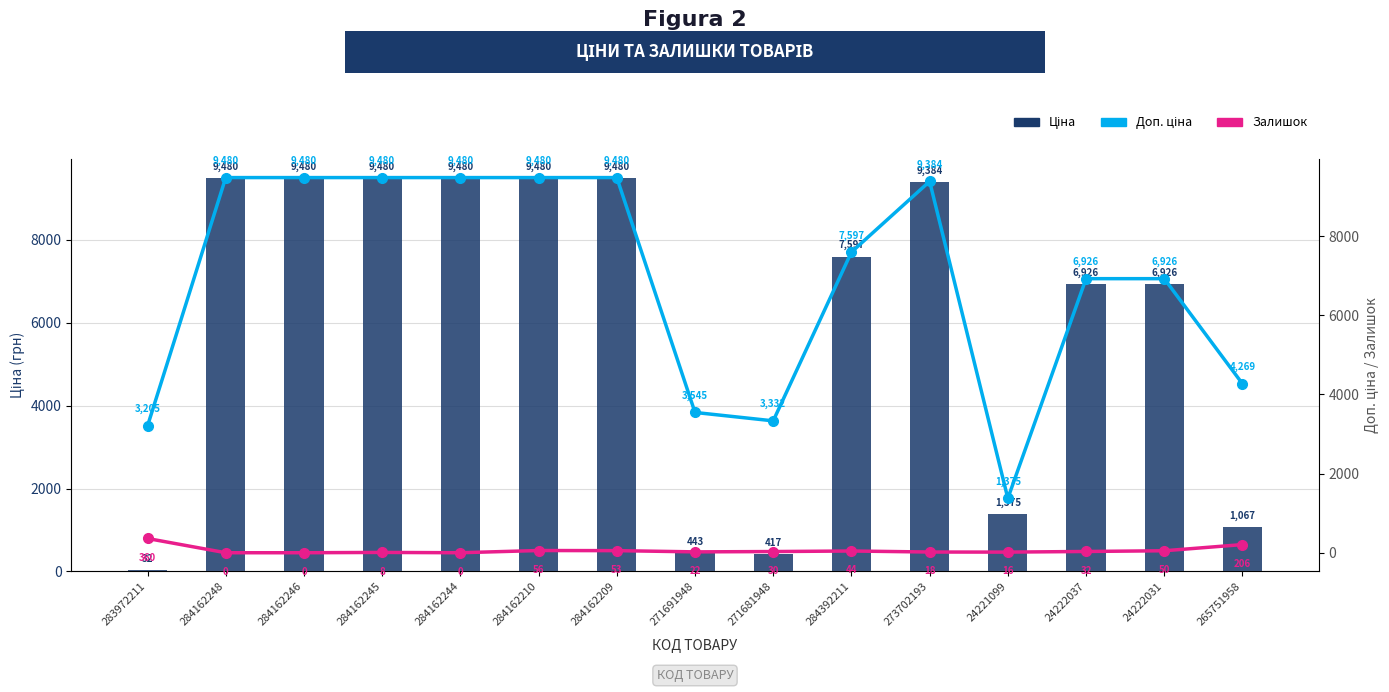

Reading left to right, transcribe all the data shown in this chart.

Ціна: 32.0	9480.1	9480.1	9480.1	9480.1	9480.1	9480.1	443.1	416.6	7596.5	9384.0	1375.4	6925.7	6925.7	1067.3
Доп. ціна: 3205.0	9480.1	9480.1	9480.1	9480.1	9480.1	9480.1	3545.0	3332.5	7596.5	9384.0	1375.0	6925.7	6925.7	4269.4
Залишок: 360.0	0.0	0.0	8.0	0.0	56.0	53.0	22.0	30.0	44.0	18.0	16.0	32.0	50.0	206.0